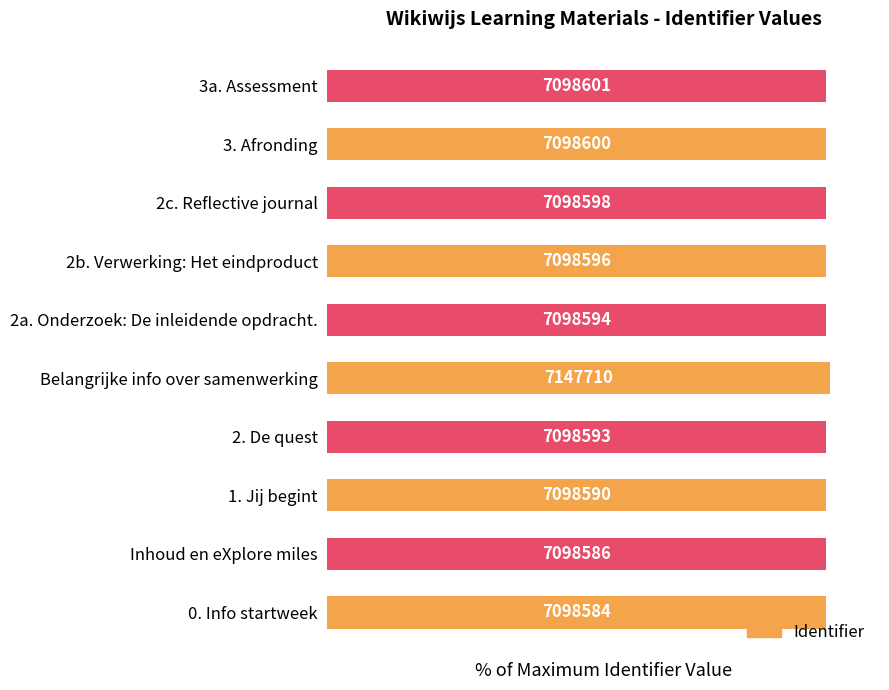

Rank the categories by value from lowest to highest.

0. Info startweek, Inhoud en eXplore miles, 1. Jij begint, 2. De quest, 2a. Onderzoek: De inleidende opdracht., 2b. Verwerking: Het eindproduct, 2c. Reflective journal, 3. Afronding, 3a. Assessment, Belangrijke info over samenwerking